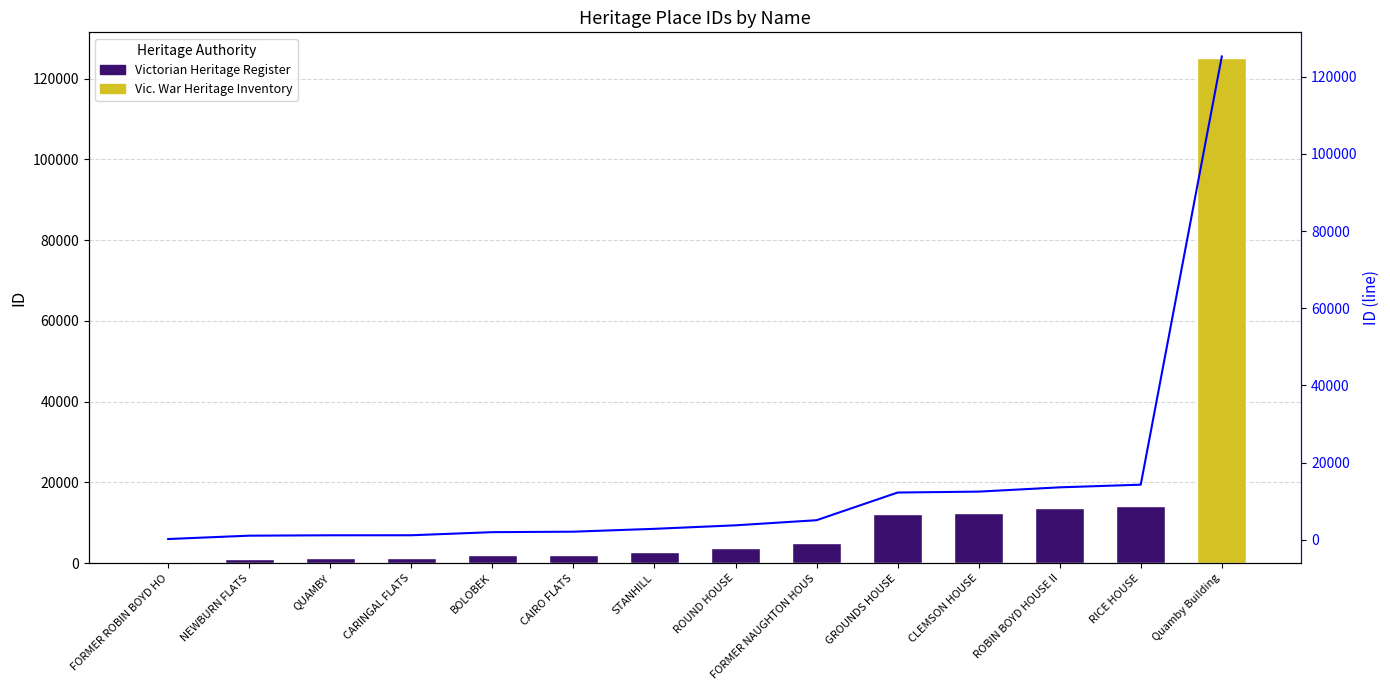

What is the average value?

14078